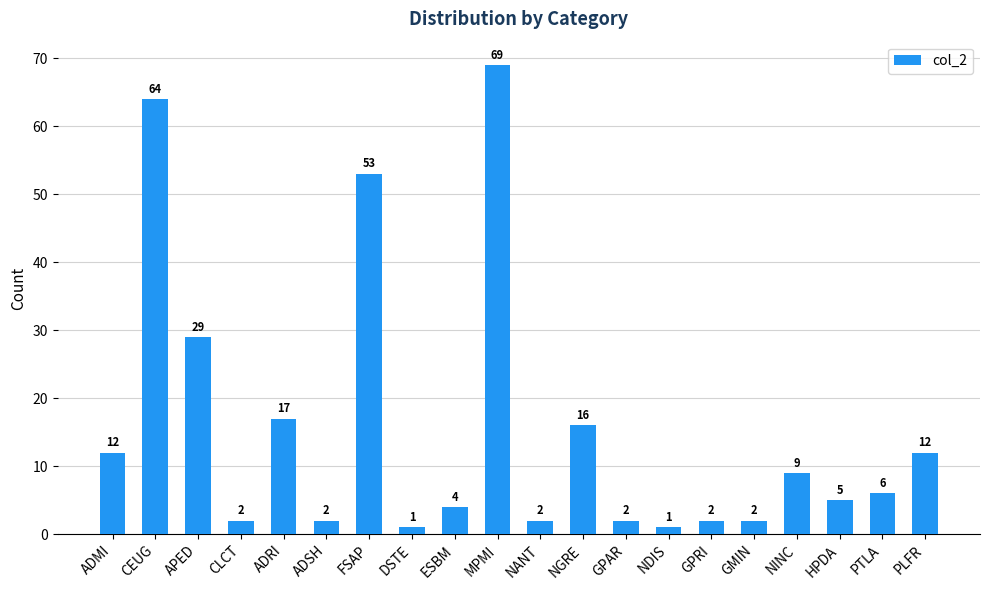

What is the value of the 8th bar from the left?

1